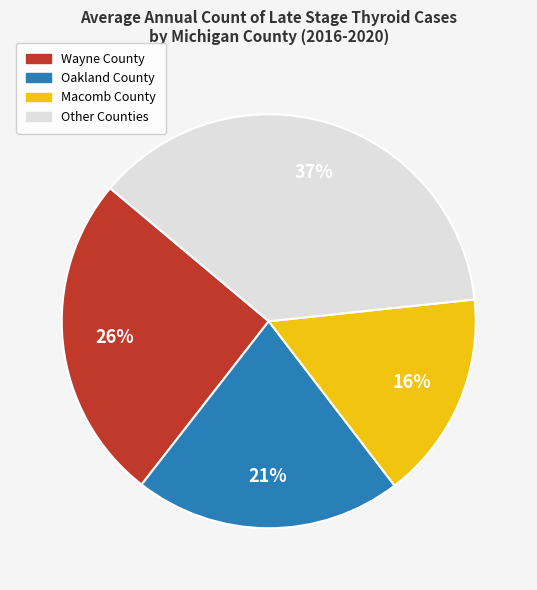

How many segments does this pie chart have?

4